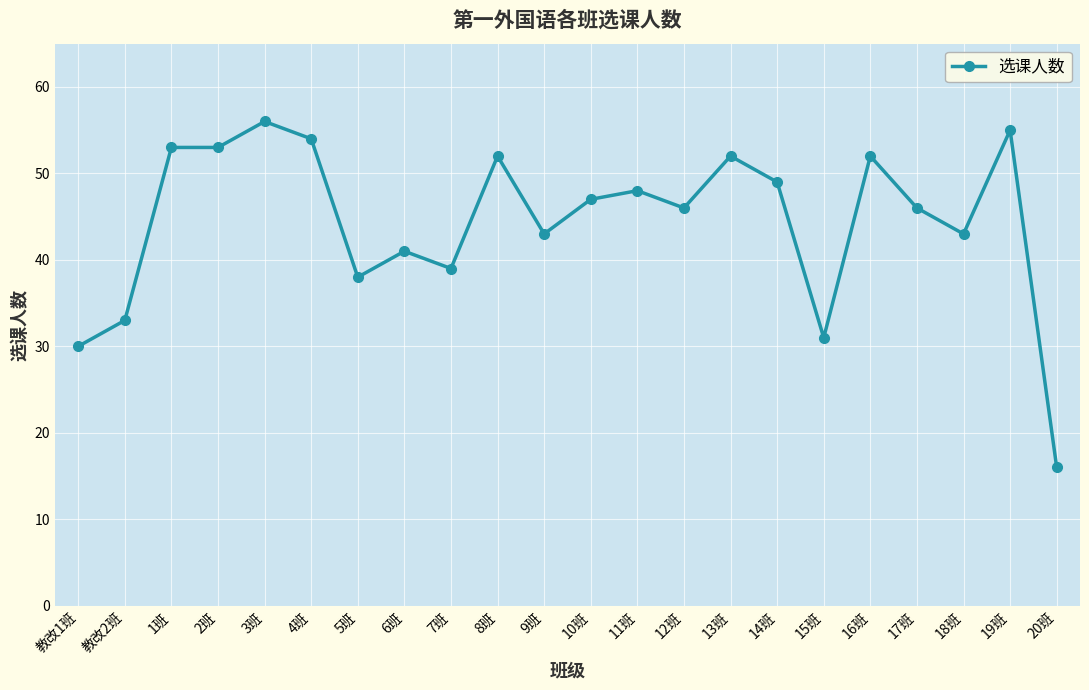

What position from the left is 6班?

8